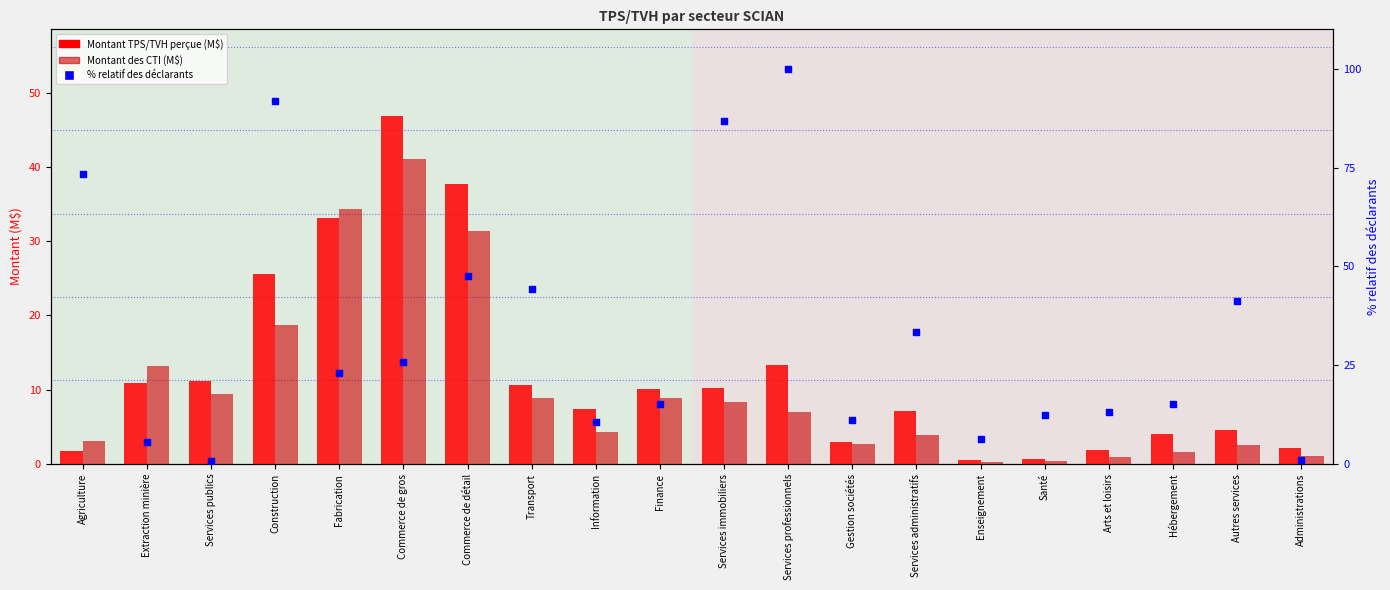

At how many categories does at least one series exceed 40?

8